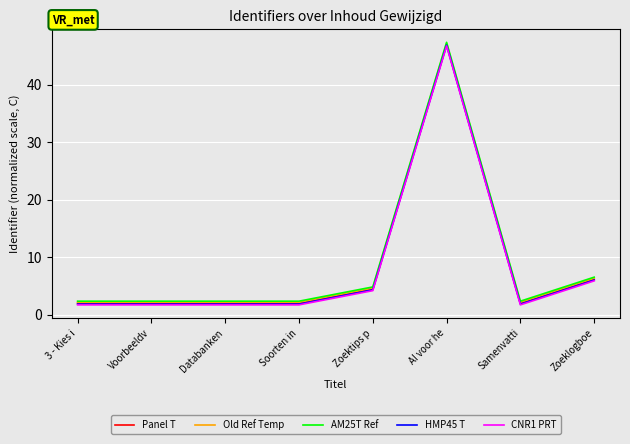

What is the difference between the maximum and second lowest values in the CNR1 PRT series?

45.0